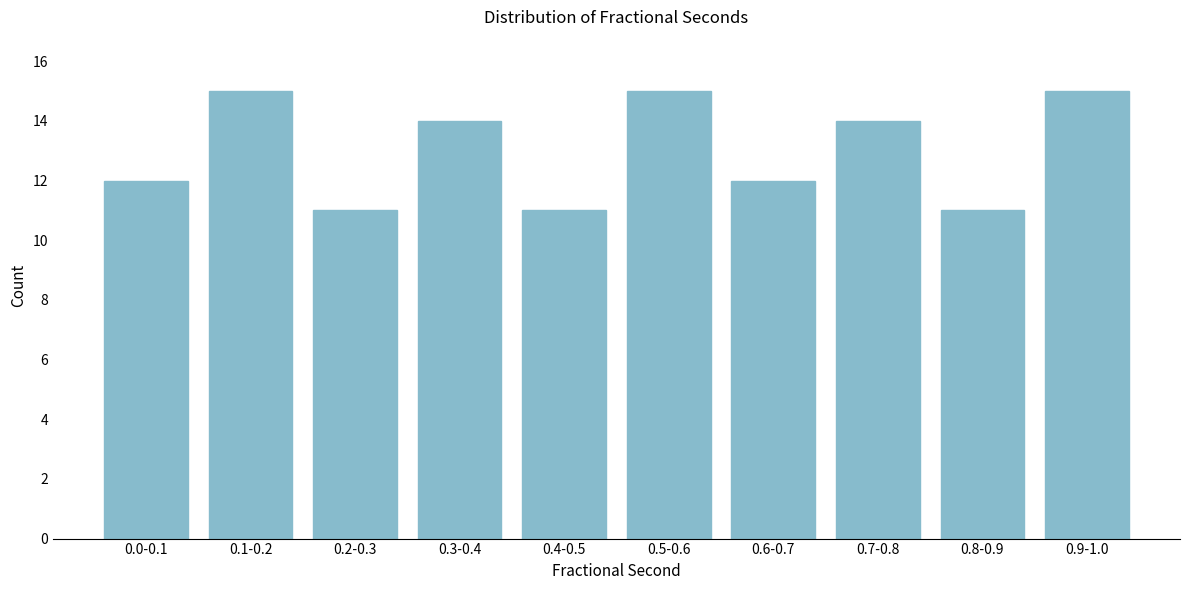

Reading right to left, transcribe all the data shown in this chart.

15	11	14	12	15	11	14	11	15	12